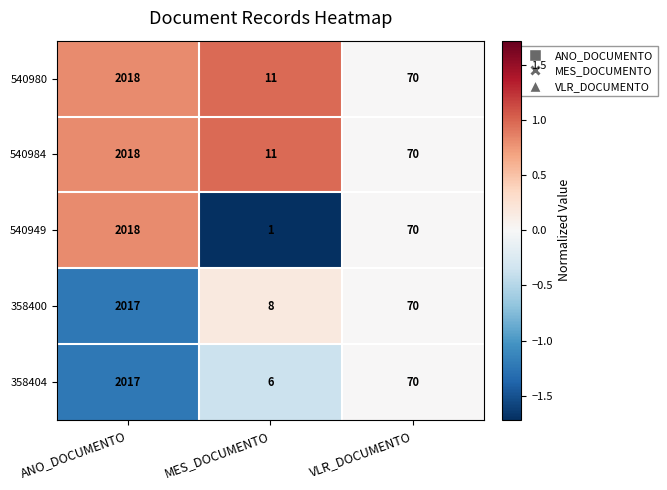

Rank the categories by 540949 value from lowest to highest.

MES_DOCUMENTO, VLR_DOCUMENTO, ANO_DOCUMENTO